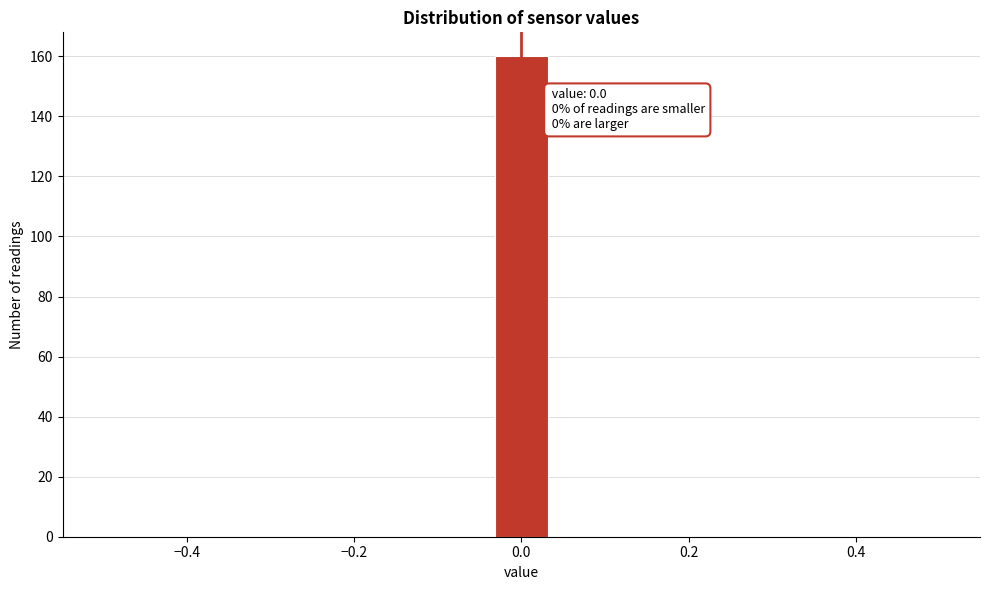

Around what value on the x-axis is the tallest bar? Give the approximate position of its centre, as read against the axis.

0.00